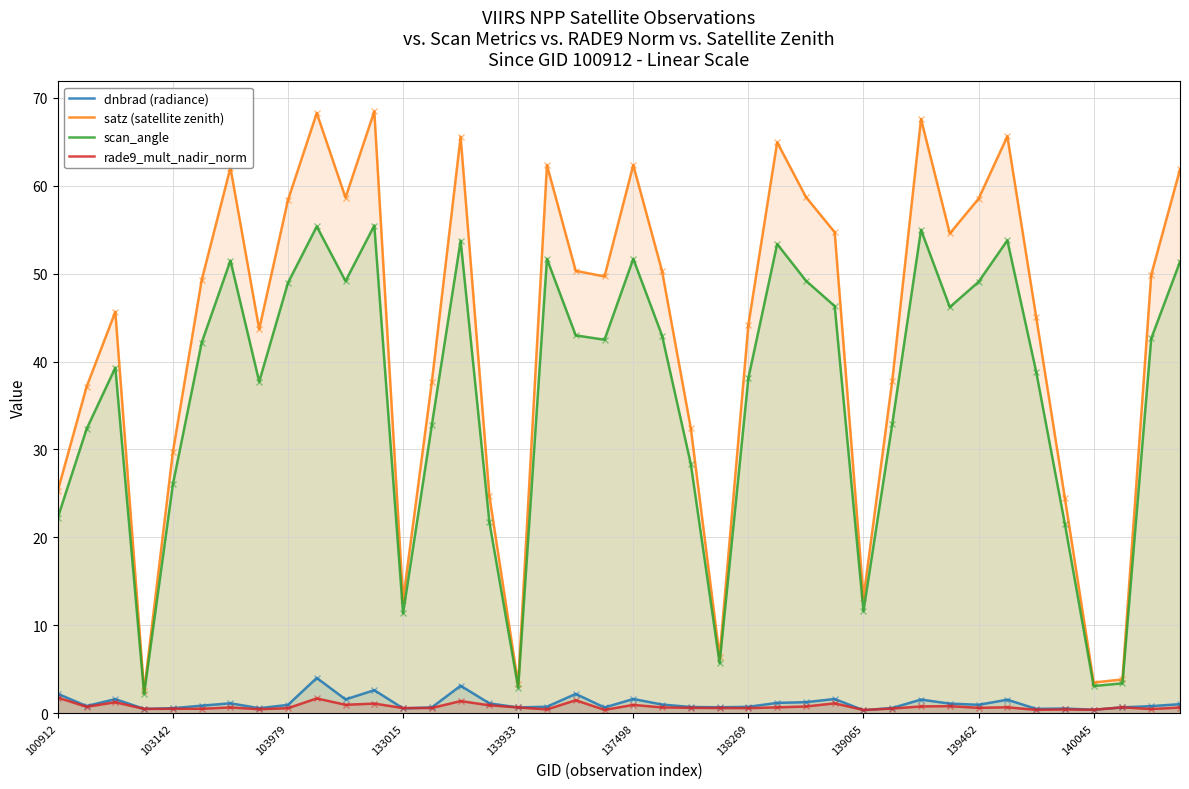

What is the maximum value for rade9_mult_nadir_norm?

1.8